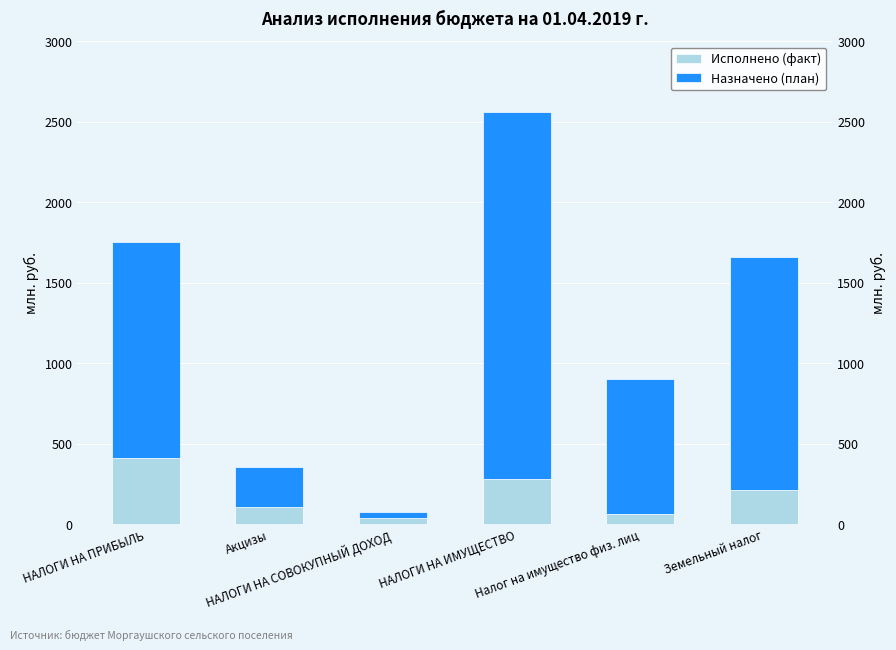

How many series are shown in this chart?

2